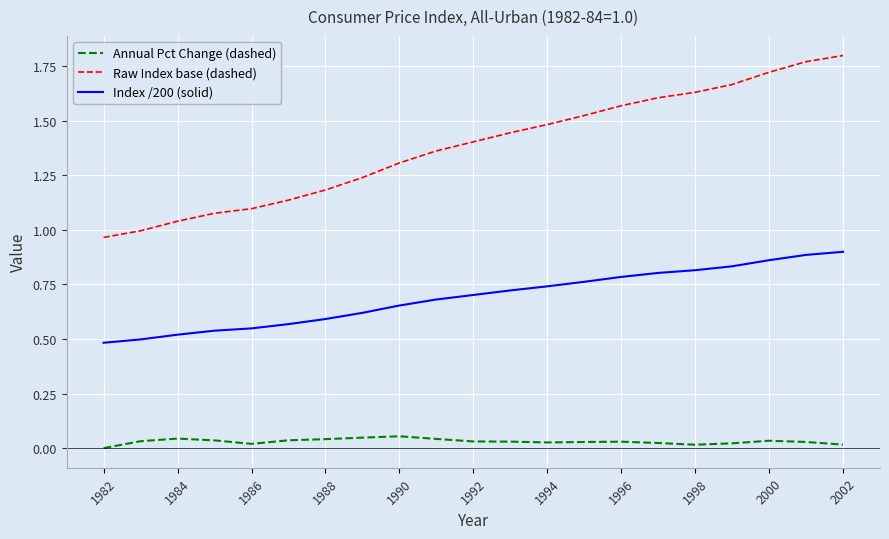

What is the difference between the maximum and minimum values in the Index /200 (solid) series?

0.4